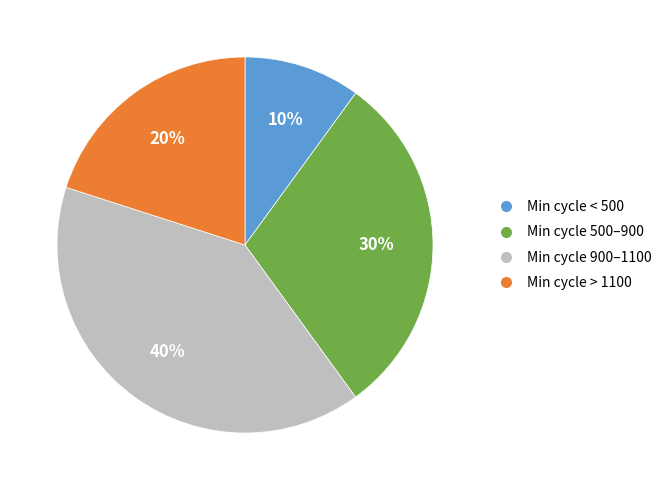

What percentage is the Min cycle < 500 slice, to the nearest percent?

10%